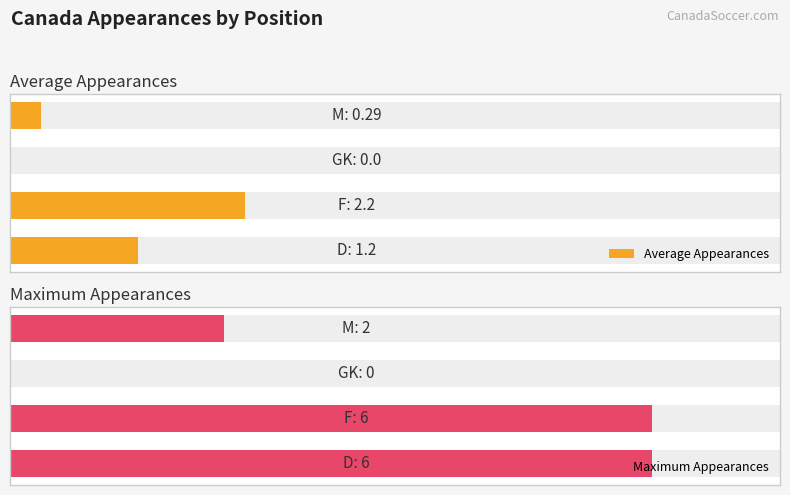

What is the difference between the second highest and minimum values in the Average Appearances series?

1.2